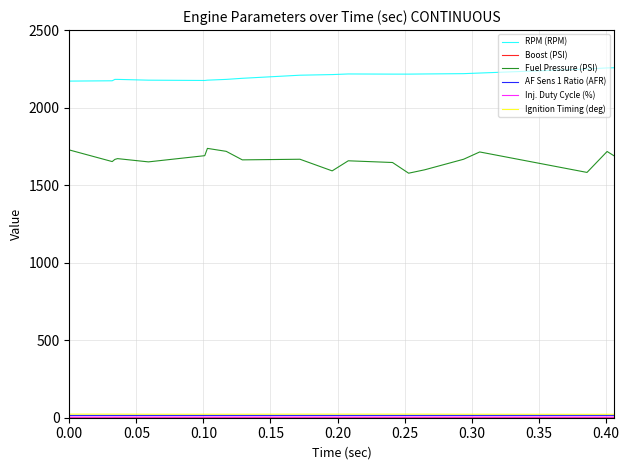

Count the number of data series in this chart.

6